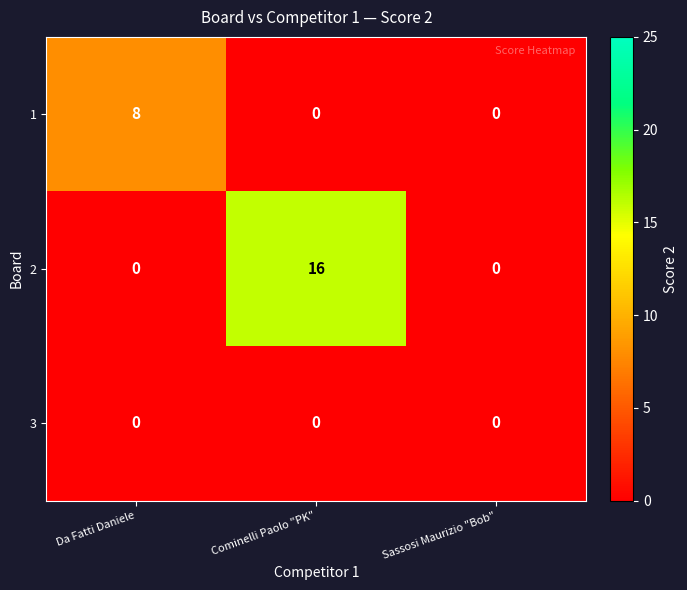

List the series in order of their peak value, highest first.

2, 1, 3